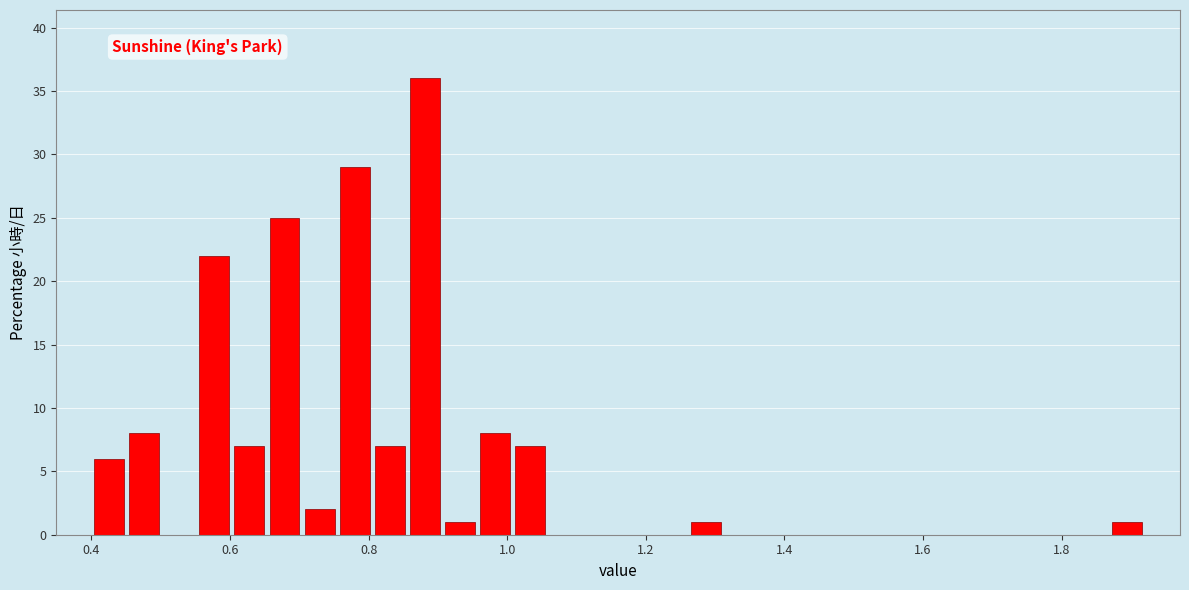

Read against the x-axis, roughly where is the centre of the tallest bar?

0.88